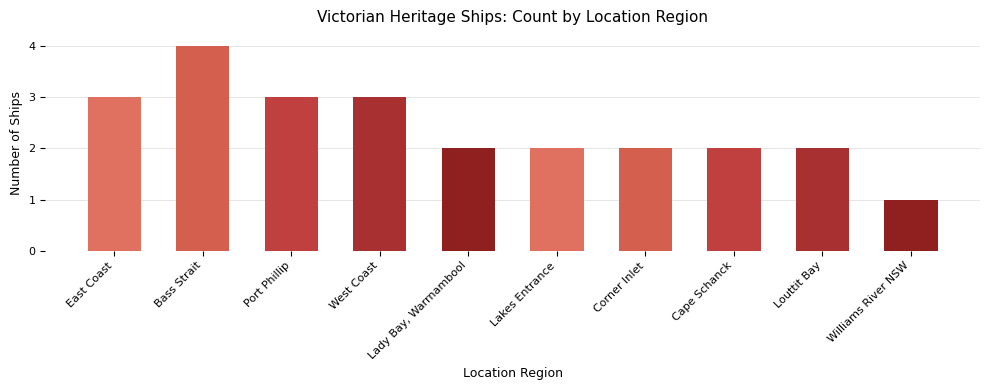

Reading left to right, extract all data points from this chart.

East Coast=3	Bass Strait=4	Port Phillip=3	West Coast=3	Lady Bay, Warrnambool=2	Lakes Entrance=2	Corner Inlet=2	Cape Schanck=2	Louttit Bay=2	Williams River NSW=1